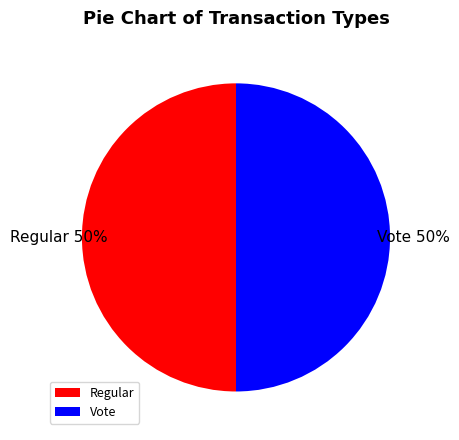

To the nearest percent, what is the average slice percentage?

50%